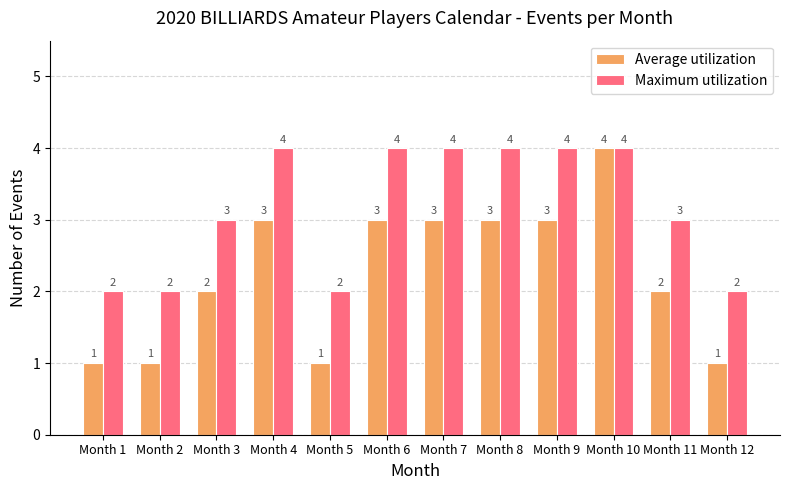

How many bars are there in total?

24